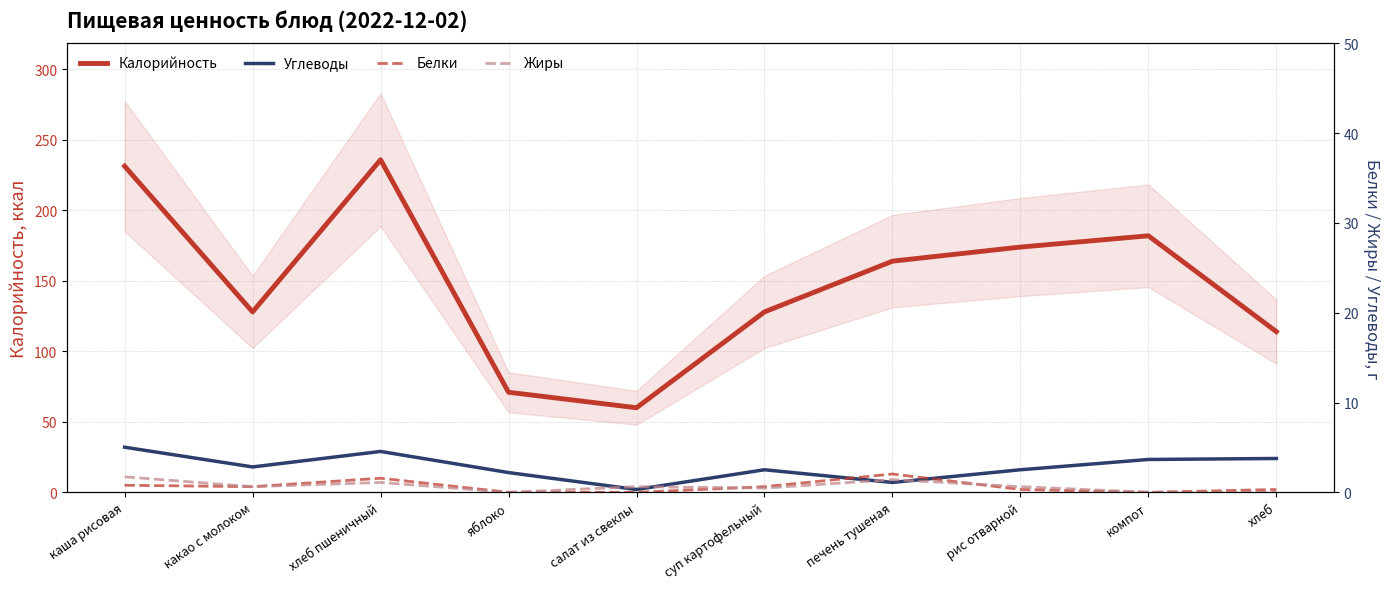

Is the value of Углеводы at рис отварной greater than the value of Белки at компот?

Yes